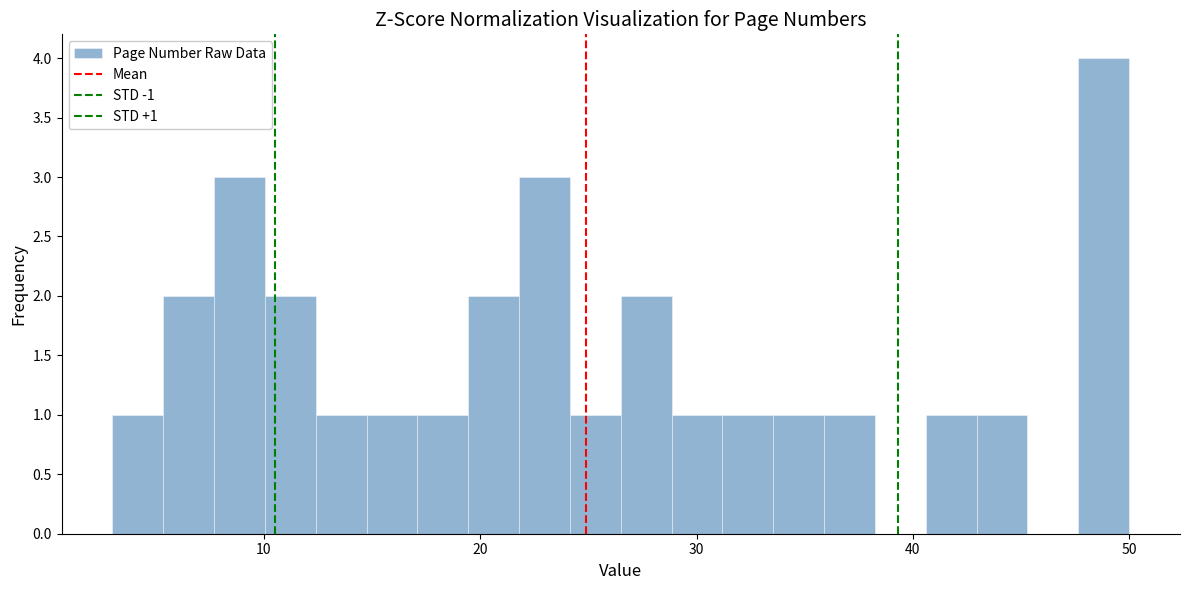

Around what value on the x-axis is the tallest bar? Give the approximate position of its centre, as read against the axis.

49